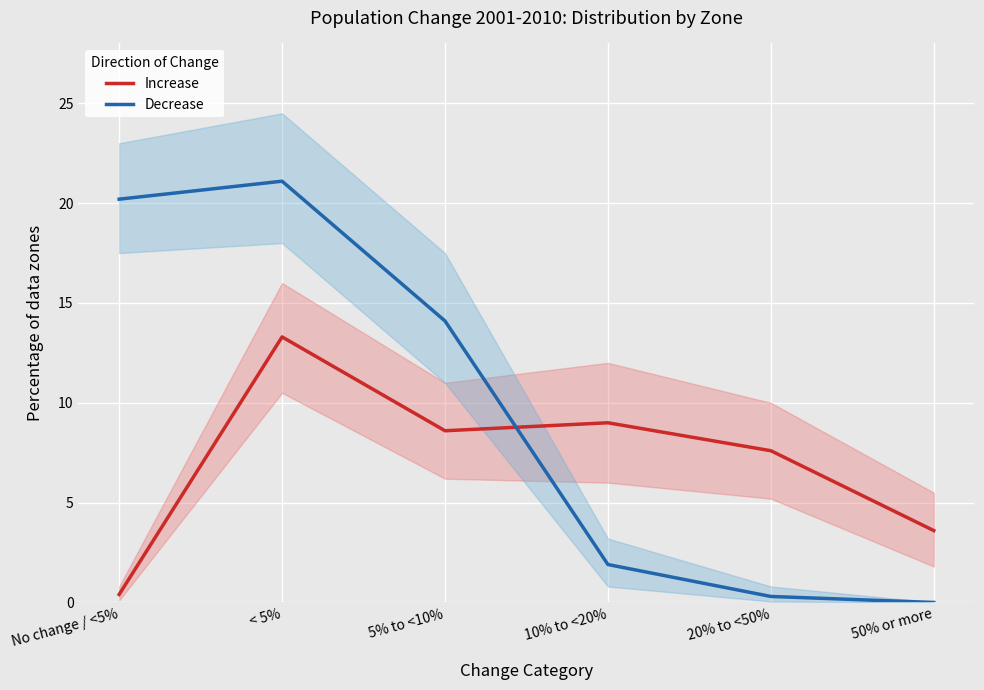

What are all the series names shown in the legend?

Increase, Decrease